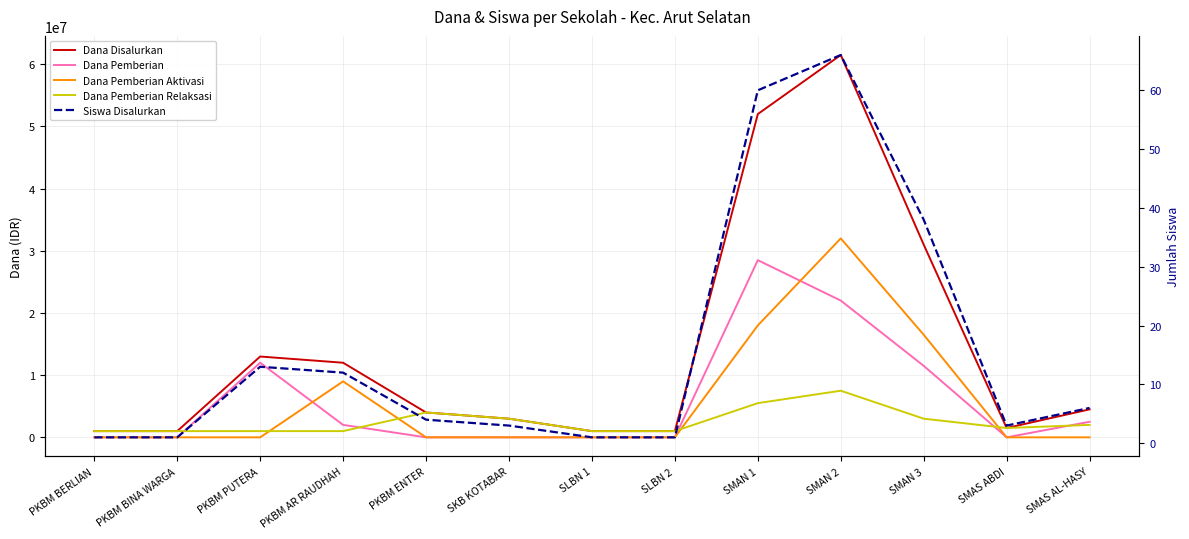

Between which two adjacent categories do Dana Pemberian Relaksasi and Dana Pemberian first intersect?

PKBM BINA WARGA and PKBM PUTERA